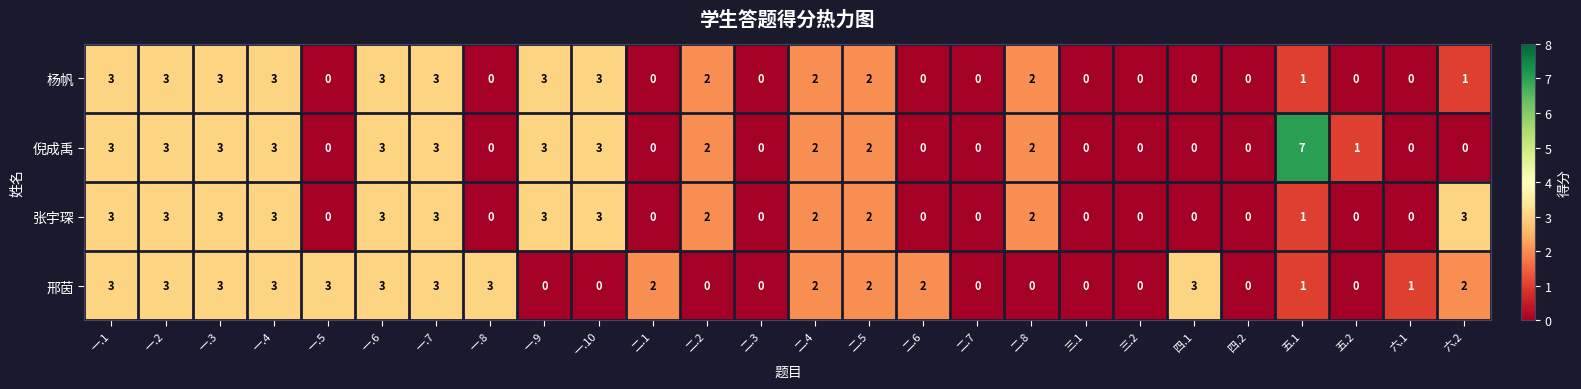

Is it true that 倪成禹 equals 0 at 一.5?

True